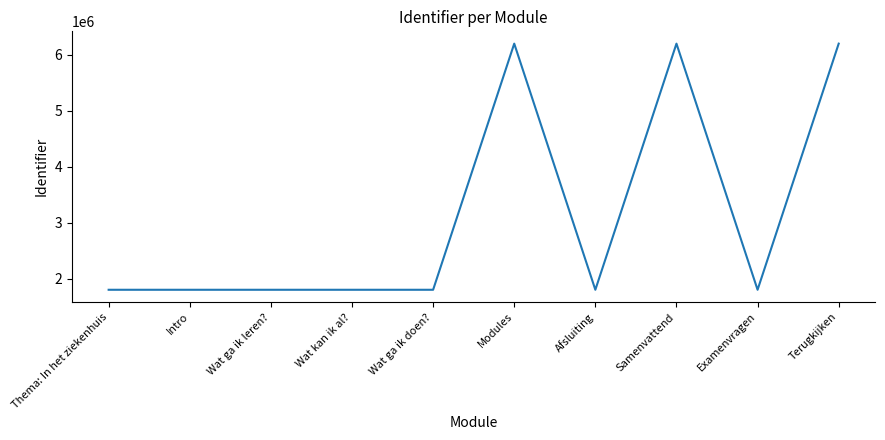

What is the greatest value displayed?

6198498